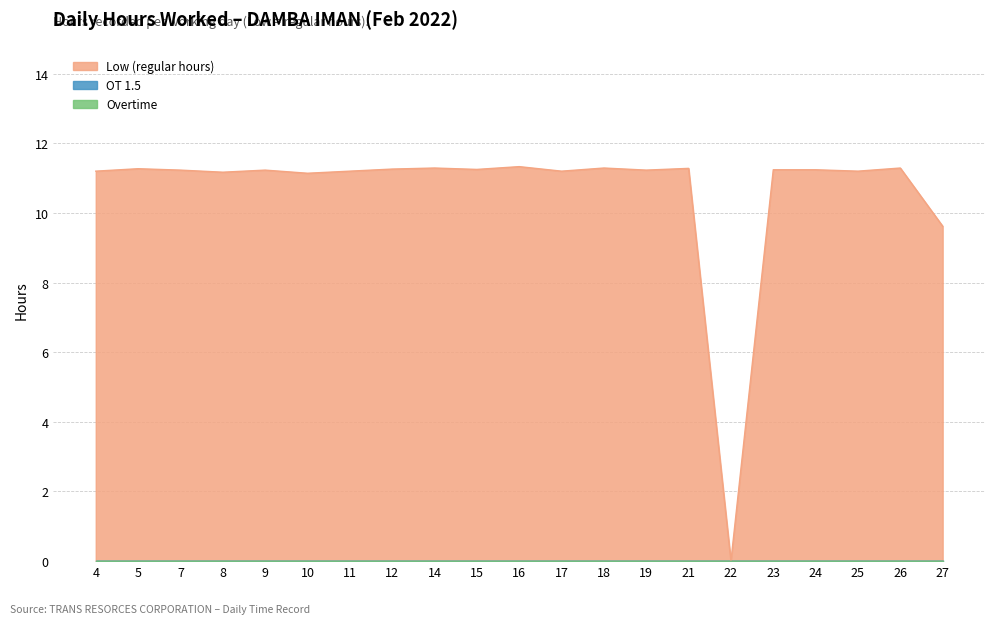

List the series in order of their peak value, lowest first.

OT 1.5, Overtime, Low (hours worked)